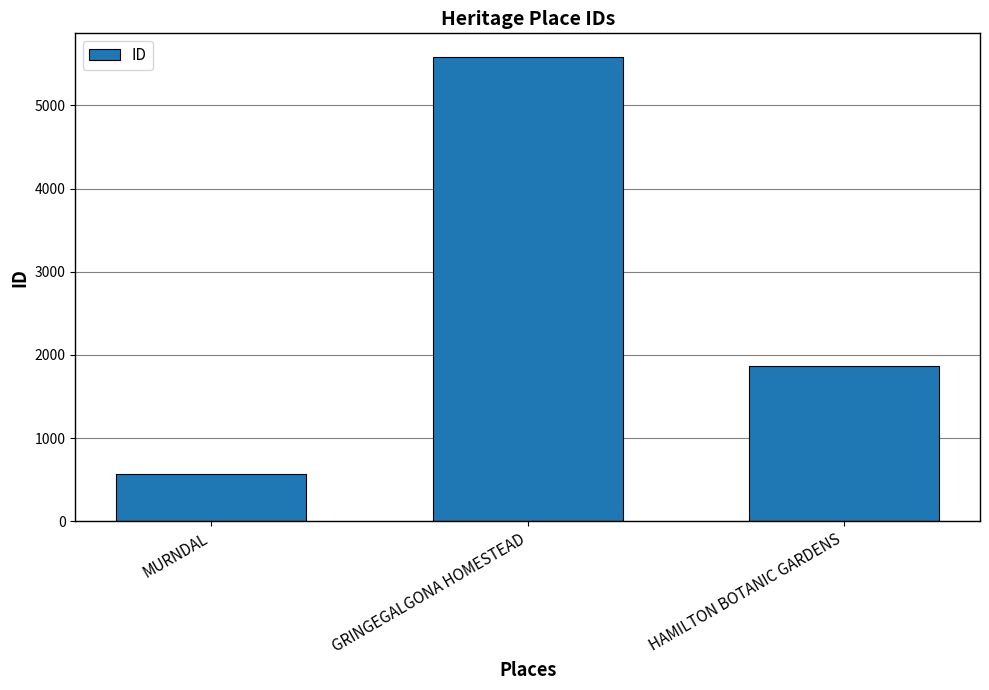

Which category has the lowest value across all series?

MURNDAL